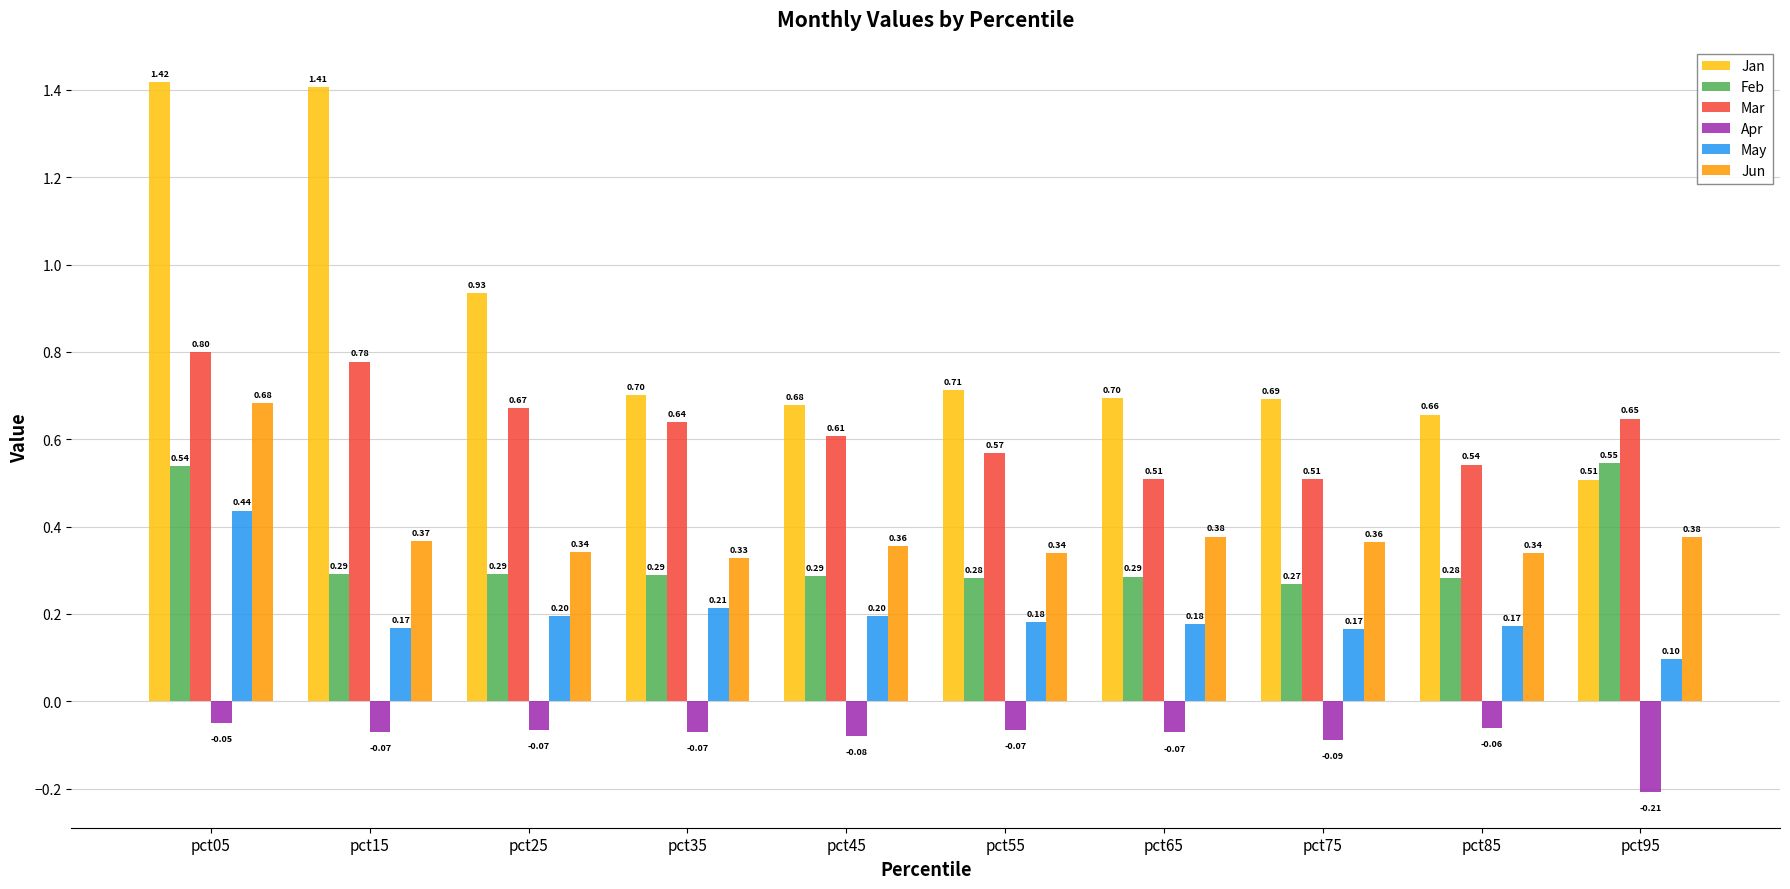

List the series in order of their peak value, highest first.

Jan, Mar, Jun, Feb, May, Apr